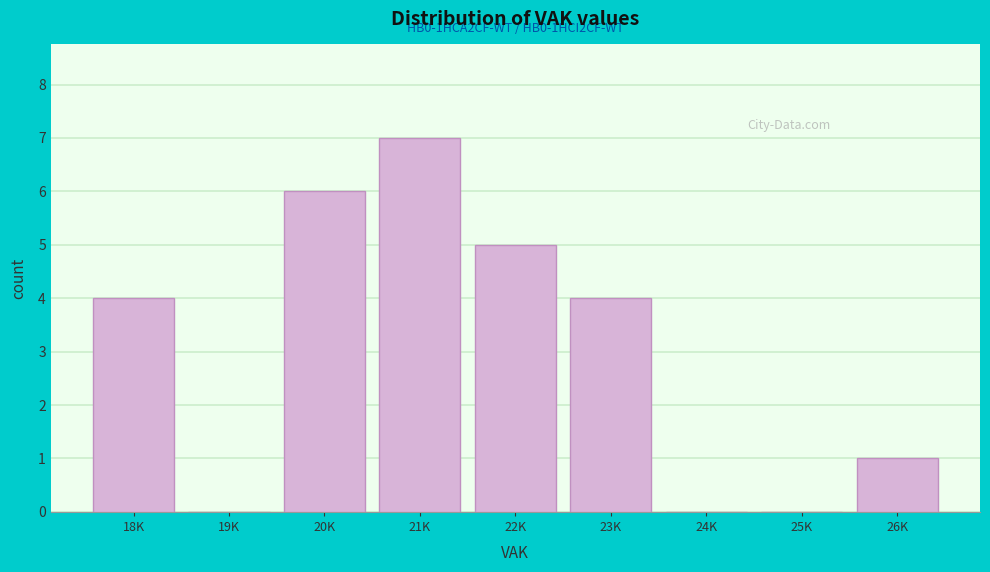

Reading right to left, list all the values displayed in this chart.

26K=1	25K=0	24K=0	23K=4	22K=5	21K=7	20K=6	19K=0	18K=4